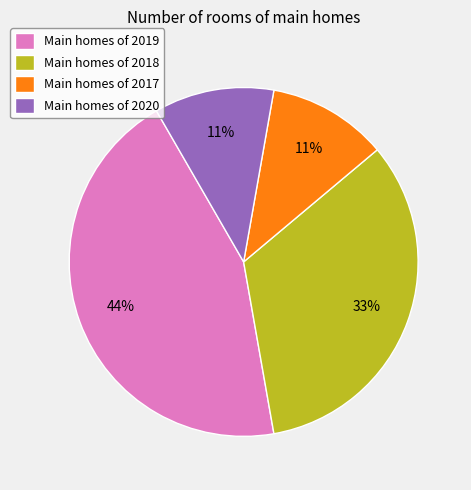

How many slices are in this pie chart?

4